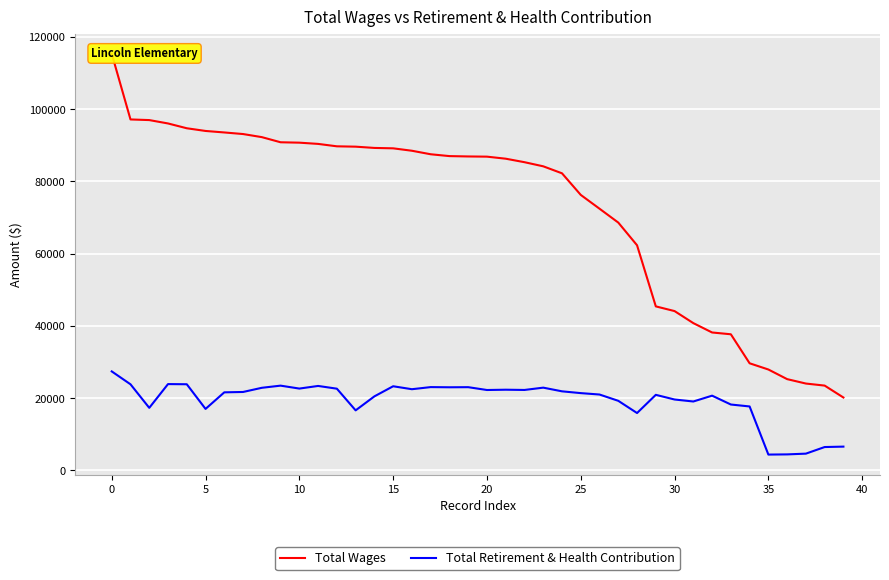

Reading left to right, extract all data points from this chart.

Total Wages: 115365	97179	97003	96067	94738	93992	93576	93137	92282	90859	90749	90406	89739	89642	89291	89181	88511	87538	87030	86931	86877	86310	85341	84201	82265	76284	72463	68621	62340	45418	44116	40781	38190	37693	29659	27938	25273	24050	23482	20183
Total Retirement & Health Contribution: 27412	23842	17322	23901	23854	17027	21616	21717	22872	23470	22658	23386	22628	16625	20500	23298	22482	23065	23015	23045	22261	22343	22275	22914	21896	21400	21010	19267	15885	20923	19631	19080	20694	18244	17706	4382	4433	4641	6470	6584